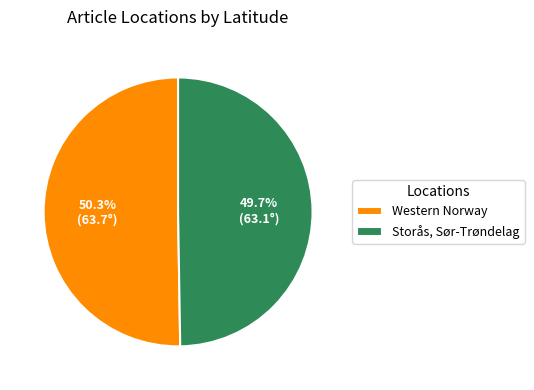

Combined, do Western Norway and Storås, Sør-Trøndelag account for over 50%?

Yes